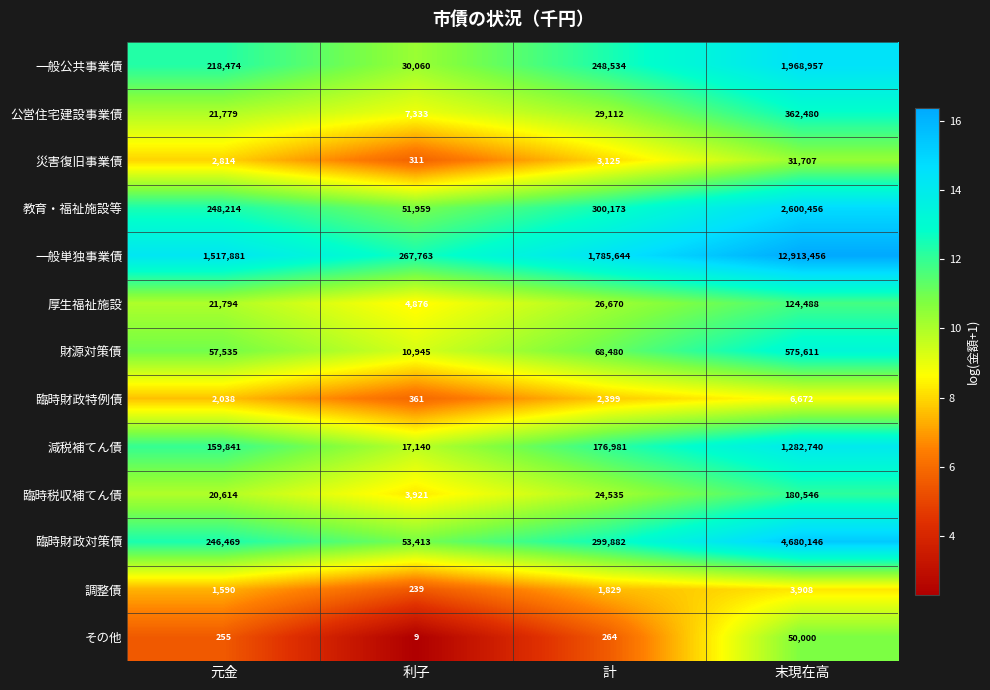

The 臨時財政対策債 series shows 4680146 at 末現在高. True or false?

True